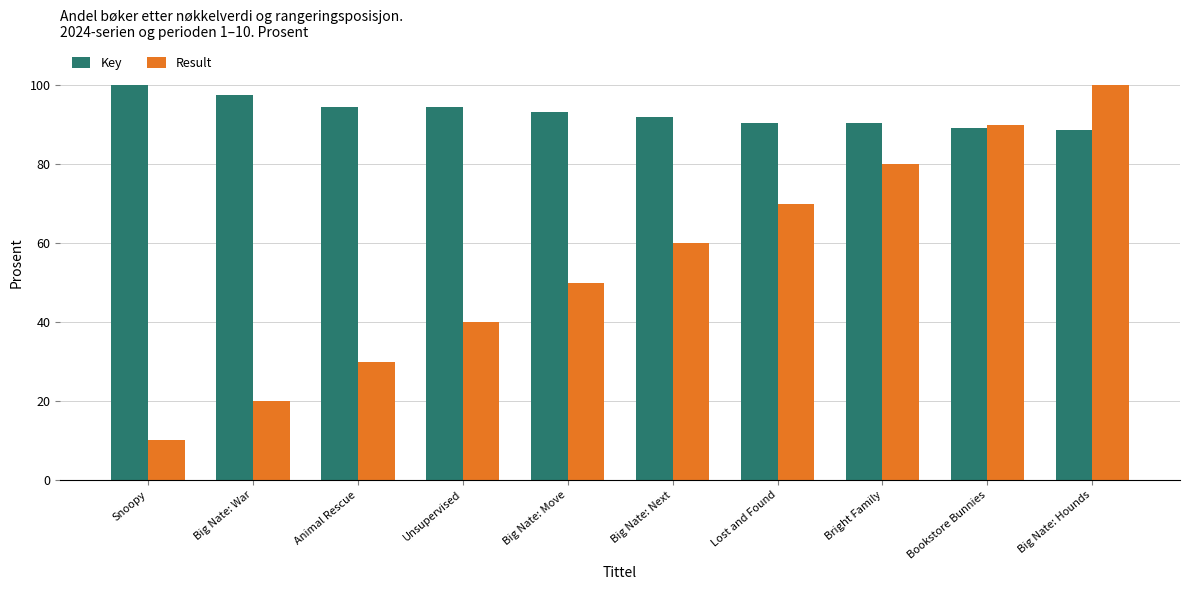

The Result series shows 30.0 at Animal Rescue. True or false?

True